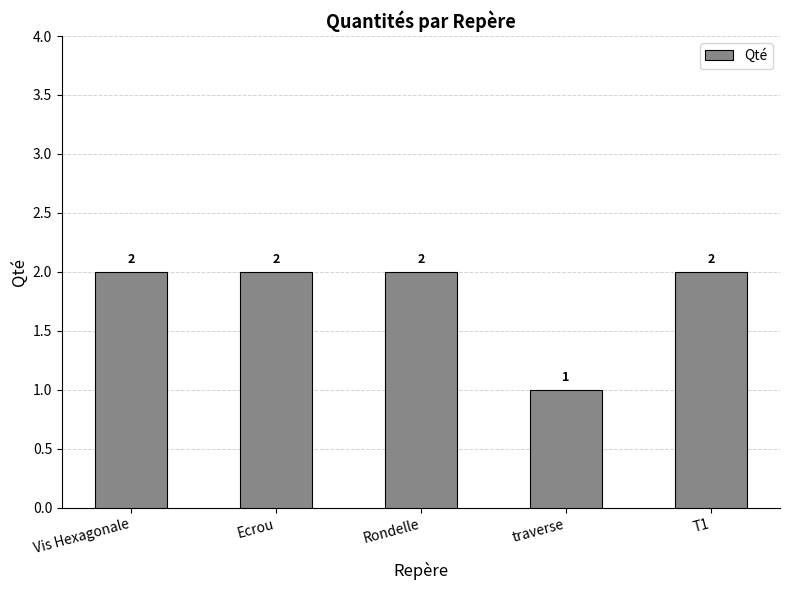

Reading right to left, transcribe all the data shown in this chart.

T1=2	traverse=1	Rondelle=2	Ecrou=2	Vis Hexagonale=2